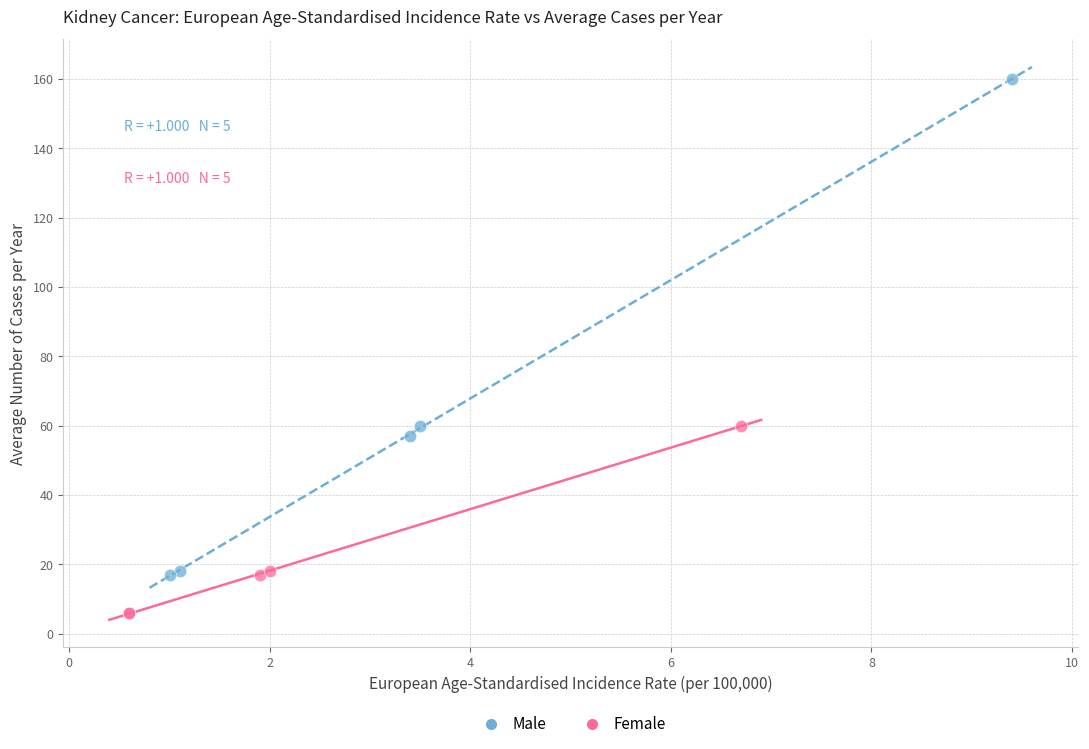

What are all the series names shown in the legend?

Male, Female